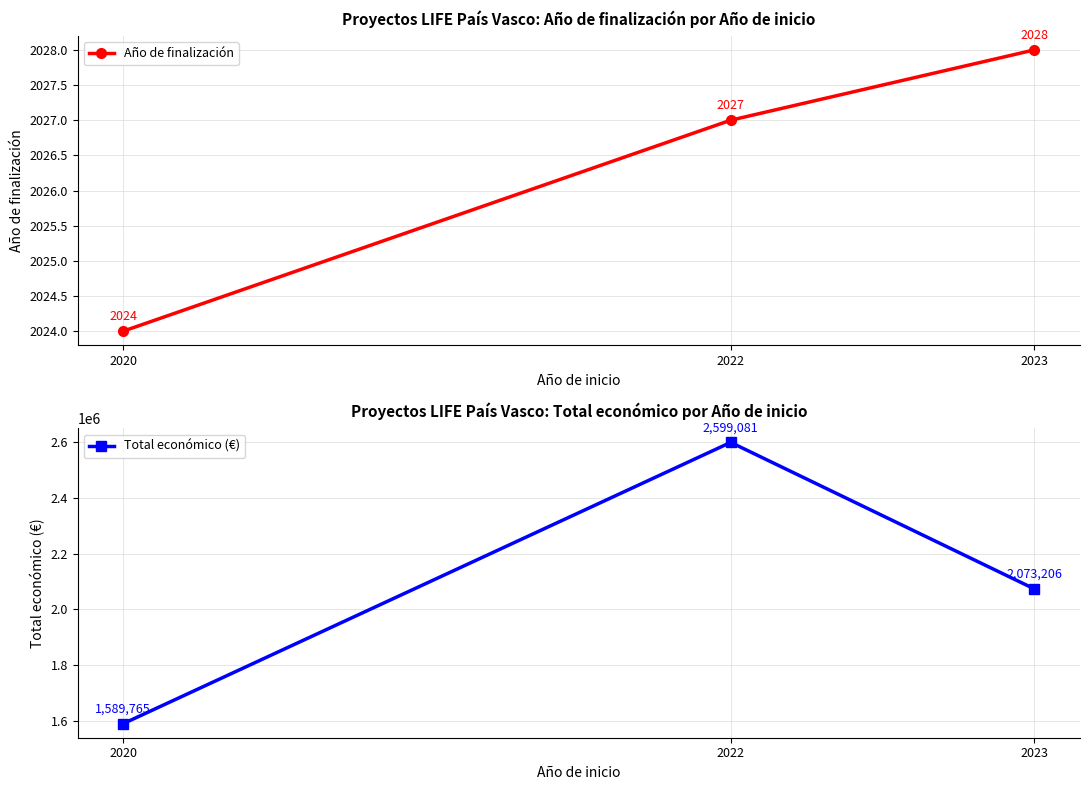

Is it true that Año de finalización equals 2028 at 2023?

True